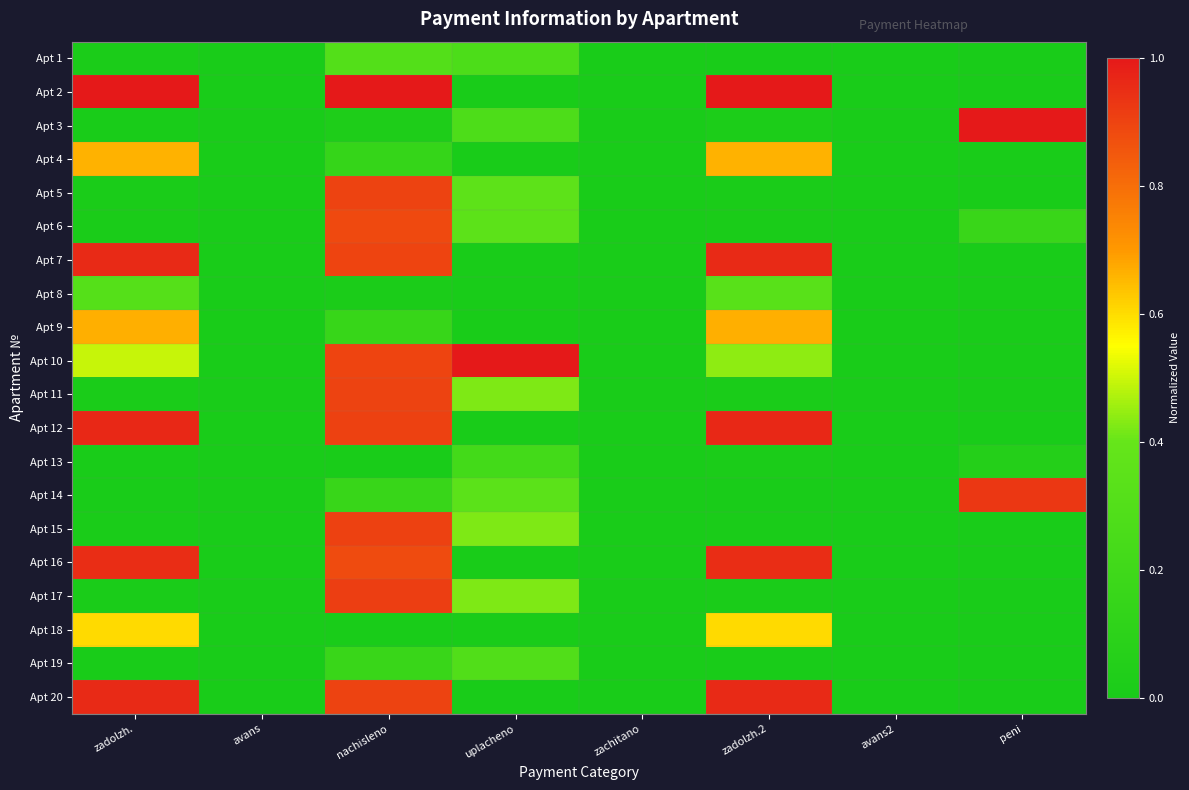

Reading left to right, extract all data points from this chart.

Apt 1: zadolzh.=0.0	avans=0.0	nachisleno=0.3	uplacheno=0.3	zachitano=0.0	zadolzh.2=0.0	avans2=0.0	peni=0.0
Apt 2: zadolzh.=1.0	avans=0.0	nachisleno=1.0	uplacheno=0.0	zachitano=0.0	zadolzh.2=1.0	avans2=0.0	peni=0.0
Apt 3: zadolzh.=0.0	avans=0.0	nachisleno=0.0	uplacheno=0.3	zachitano=0.0	zadolzh.2=0.0	avans2=0.0	peni=1.0
Apt 4: zadolzh.=0.7	avans=0.0	nachisleno=0.1	uplacheno=0.0	zachitano=0.0	zadolzh.2=0.7	avans2=0.0	peni=0.0
Apt 5: zadolzh.=0.0	avans=0.0	nachisleno=0.9	uplacheno=0.4	zachitano=0.0	zadolzh.2=0.0	avans2=0.0	peni=0.0
Apt 6: zadolzh.=0.0	avans=0.0	nachisleno=0.9	uplacheno=0.4	zachitano=0.0	zadolzh.2=0.0	avans2=0.0	peni=0.2
Apt 7: zadolzh.=1.0	avans=0.0	nachisleno=0.9	uplacheno=0.0	zachitano=0.0	zadolzh.2=1.0	avans2=0.0	peni=0.0
Apt 8: zadolzh.=0.3	avans=0.0	nachisleno=0.0	uplacheno=0.0	zachitano=0.0	zadolzh.2=0.3	avans2=0.0	peni=0.0
Apt 9: zadolzh.=0.7	avans=0.0	nachisleno=0.2	uplacheno=0.0	zachitano=0.0	zadolzh.2=0.7	avans2=0.0	peni=0.0
Apt 10: zadolzh.=0.5	avans=0.0	nachisleno=0.9	uplacheno=1.0	zachitano=0.0	zadolzh.2=0.4	avans2=0.0	peni=0.0
Apt 11: zadolzh.=0.0	avans=0.0	nachisleno=0.9	uplacheno=0.4	zachitano=0.0	zadolzh.2=0.0	avans2=0.0	peni=0.0
Apt 12: zadolzh.=1.0	avans=0.0	nachisleno=0.9	uplacheno=0.0	zachitano=0.0	zadolzh.2=1.0	avans2=0.0	peni=0.0
Apt 13: zadolzh.=0.0	avans=0.0	nachisleno=0.0	uplacheno=0.2	zachitano=0.0	zadolzh.2=0.0	avans2=0.0	peni=0.1
Apt 14: zadolzh.=0.0	avans=0.0	nachisleno=0.2	uplacheno=0.3	zachitano=0.0	zadolzh.2=0.0	avans2=0.0	peni=0.9
Apt 15: zadolzh.=0.0	avans=0.0	nachisleno=0.9	uplacheno=0.4	zachitano=0.0	zadolzh.2=0.0	avans2=0.0	peni=0.0
Apt 16: zadolzh.=1.0	avans=0.0	nachisleno=0.9	uplacheno=0.0	zachitano=0.0	zadolzh.2=1.0	avans2=0.0	peni=0.0
Apt 17: zadolzh.=0.0	avans=0.0	nachisleno=0.9	uplacheno=0.4	zachitano=0.0	zadolzh.2=0.0	avans2=0.0	peni=0.0
Apt 18: zadolzh.=0.6	avans=0.0	nachisleno=0.0	uplacheno=0.0	zachitano=0.0	zadolzh.2=0.6	avans2=0.0	peni=0.0
Apt 19: zadolzh.=0.0	avans=0.0	nachisleno=0.2	uplacheno=0.3	zachitano=0.0	zadolzh.2=0.0	avans2=0.0	peni=0.0
Apt 20: zadolzh.=1.0	avans=0.0	nachisleno=0.9	uplacheno=0.0	zachitano=0.0	zadolzh.2=1.0	avans2=0.0	peni=0.0